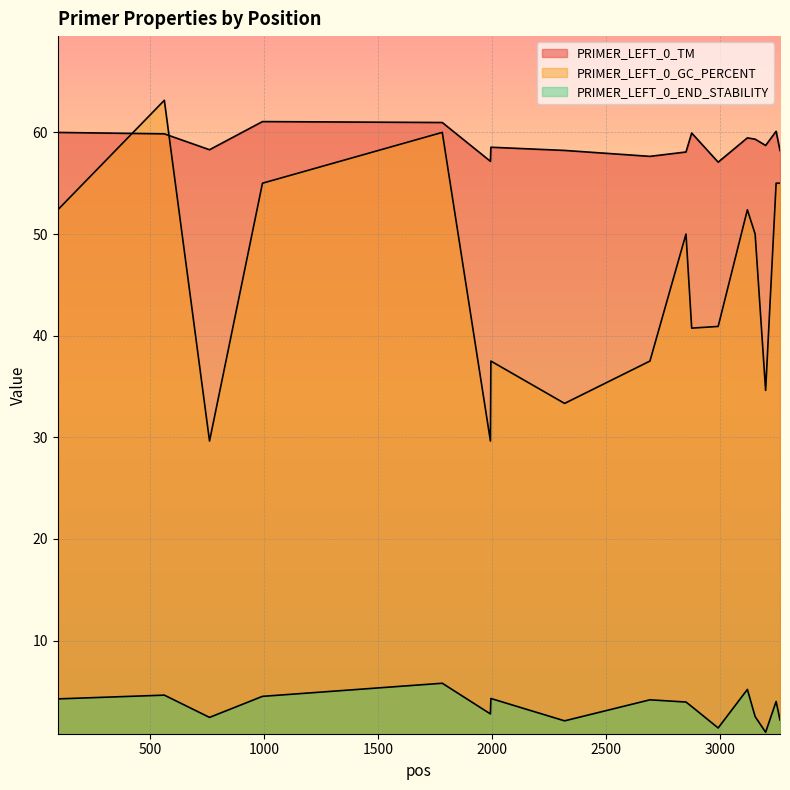

What is the difference between the second highest and minimum values in the PRIMER_LEFT_0_TM series?

3.9